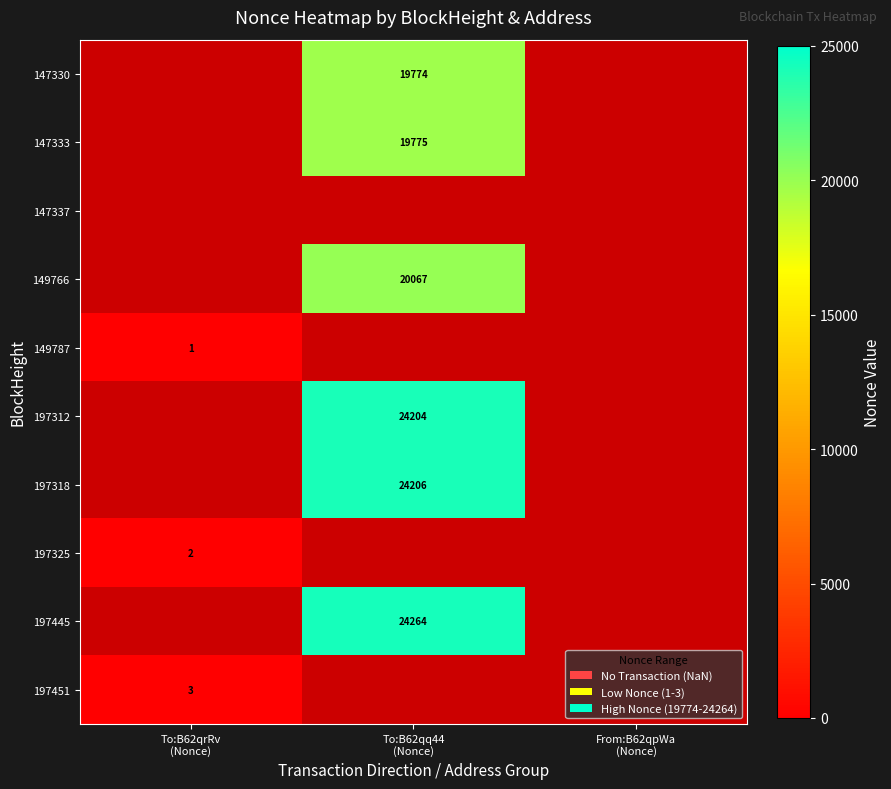

What is the difference between the highest and lowest values at To:B62qq44
(Nonce)?

4490.0